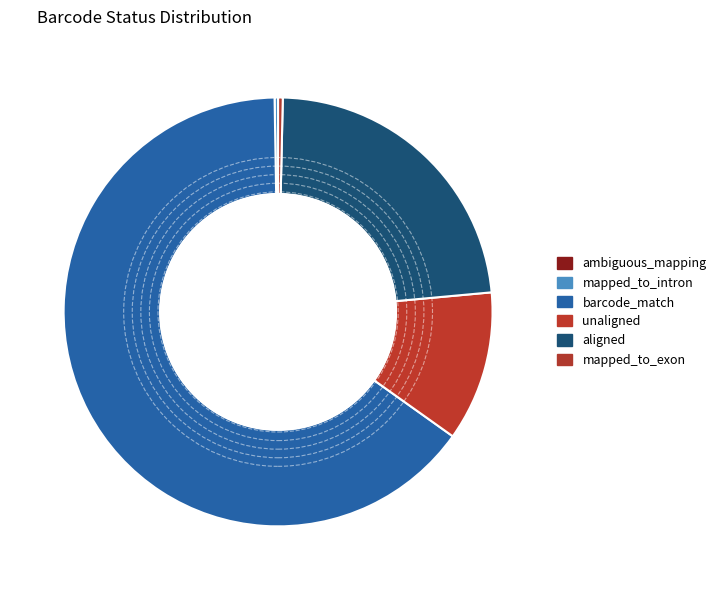

What is the largest slice in the pie chart?

barcode_match